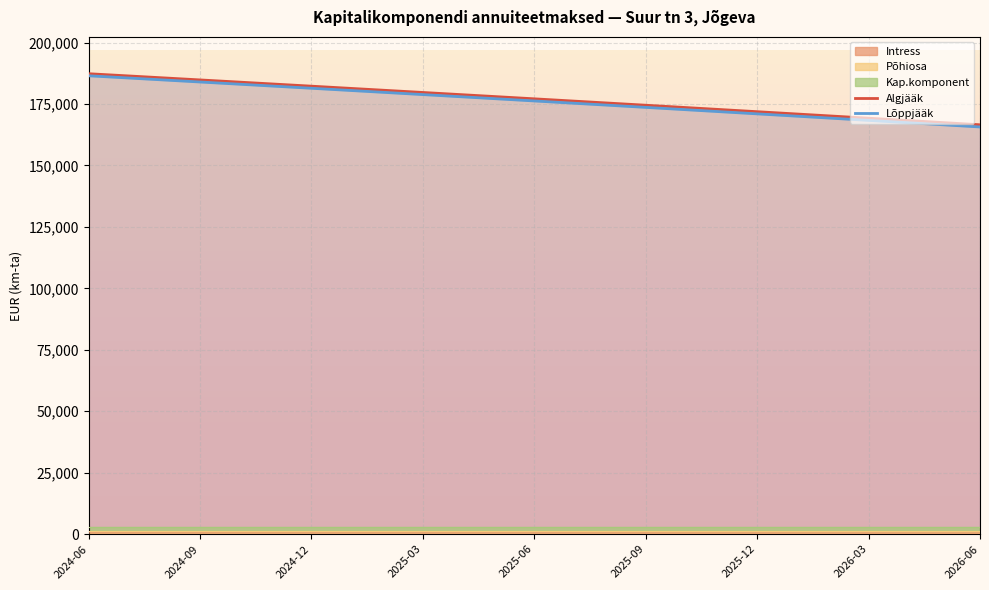

The value of Algjääk at 2025-03 is 494.2. True or false?

True